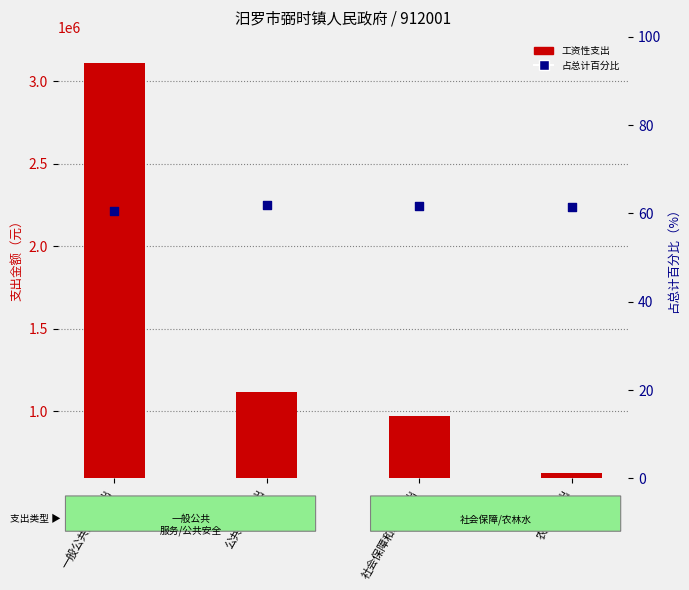

Which series reaches the minimum Y coordinate?

社保缴费占总计%